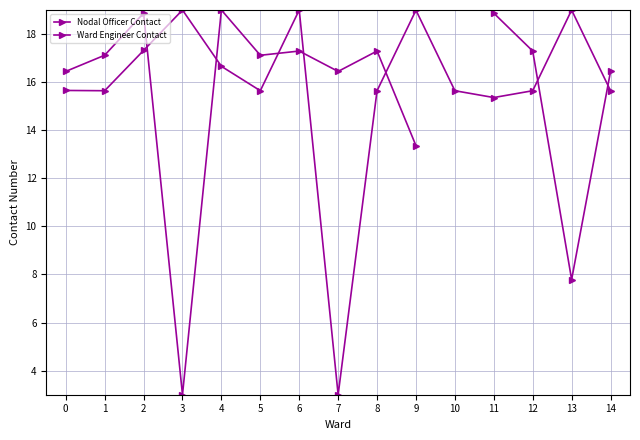

Read the Ward Engineer Contact value at 1.

17.1